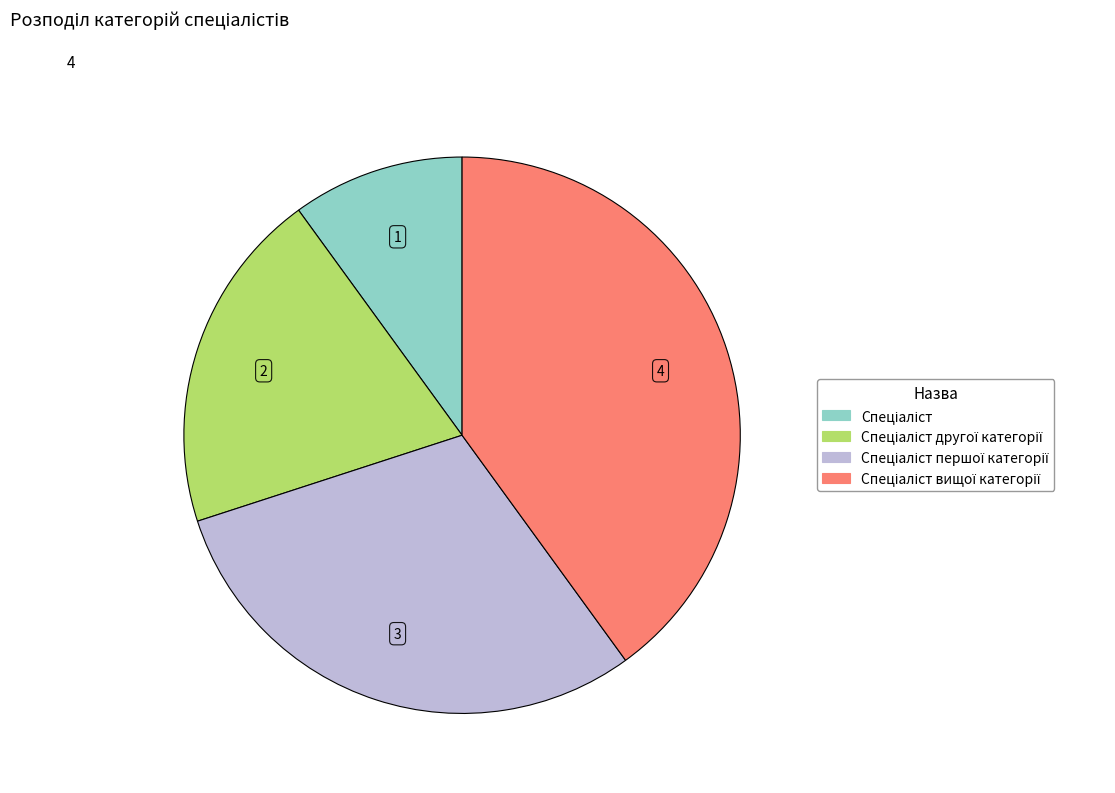

Does any single category account for the majority?

No